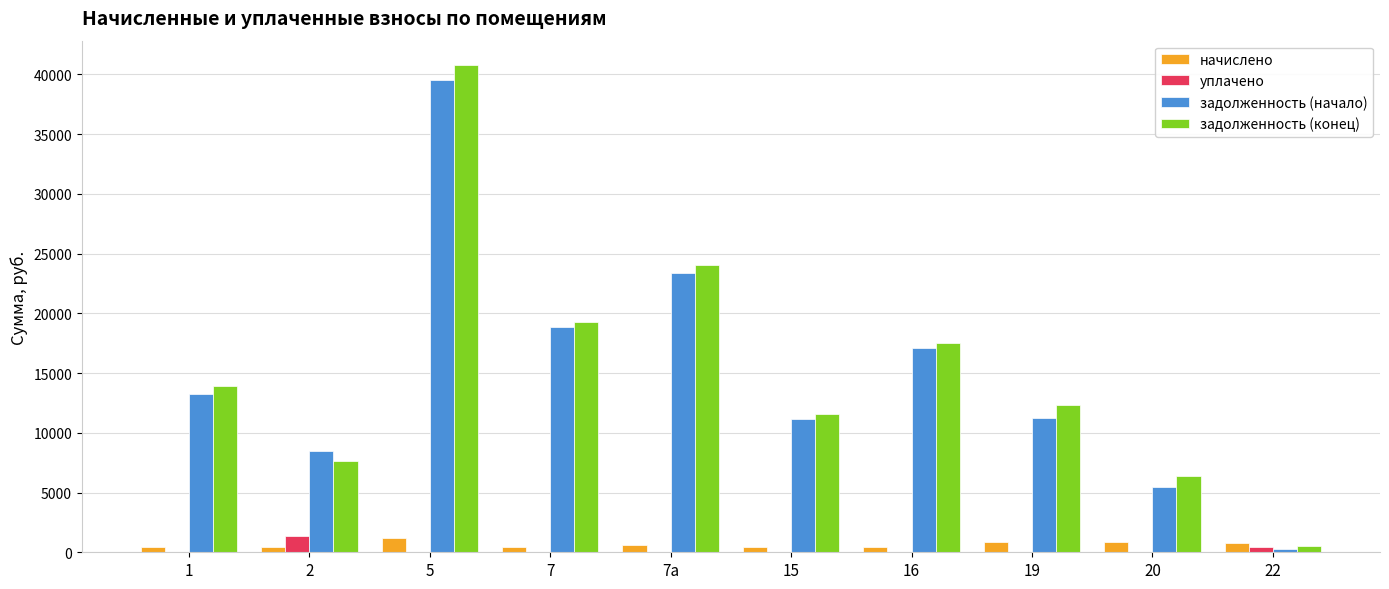

Which label corresponds to the largest value in the chart?

5